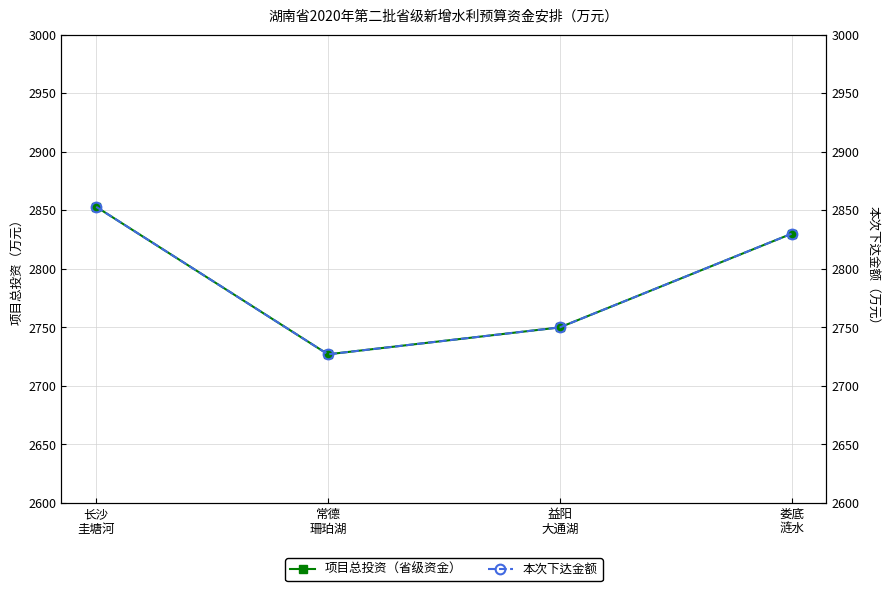

Rank the series at 常德
珊珀湖 from lowest to highest value.

项目总投资（省级资金）, 本次下达金额